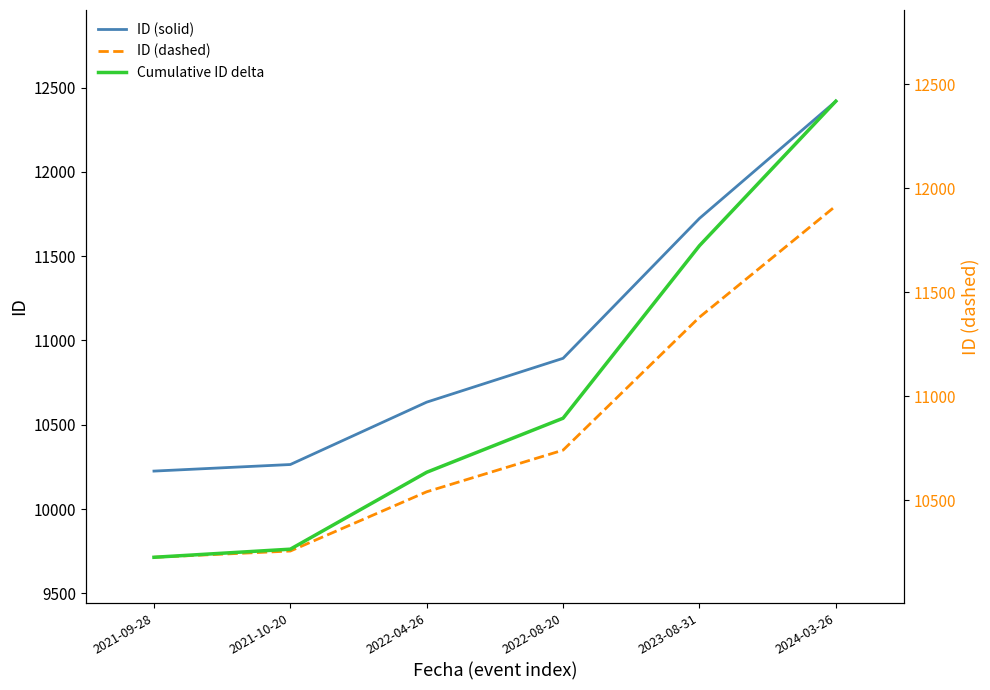

How many values in the Cumulative ID delta series are below 10894?

3